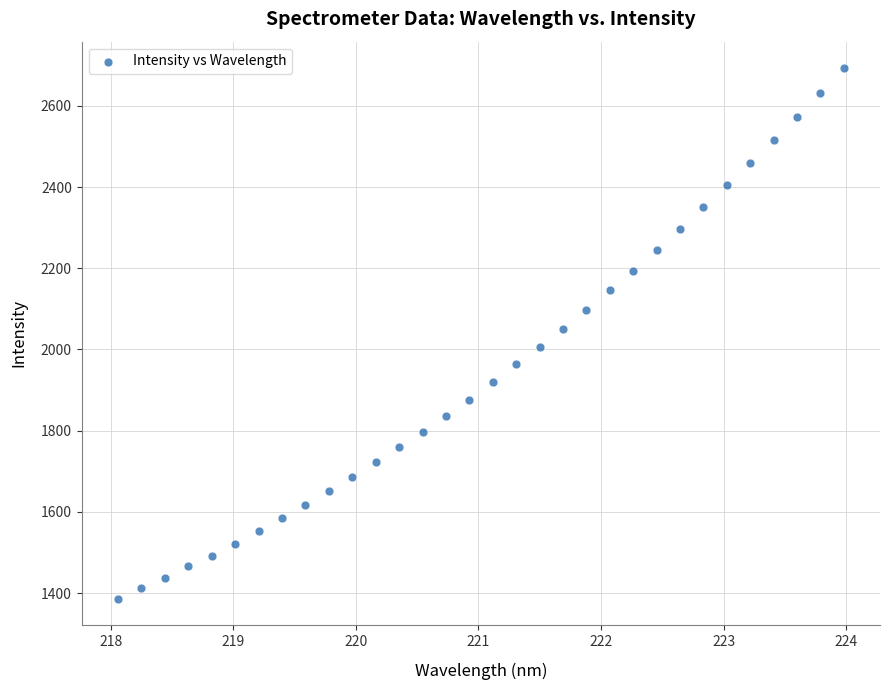

What is the range of X values (max minus min)?

5.9